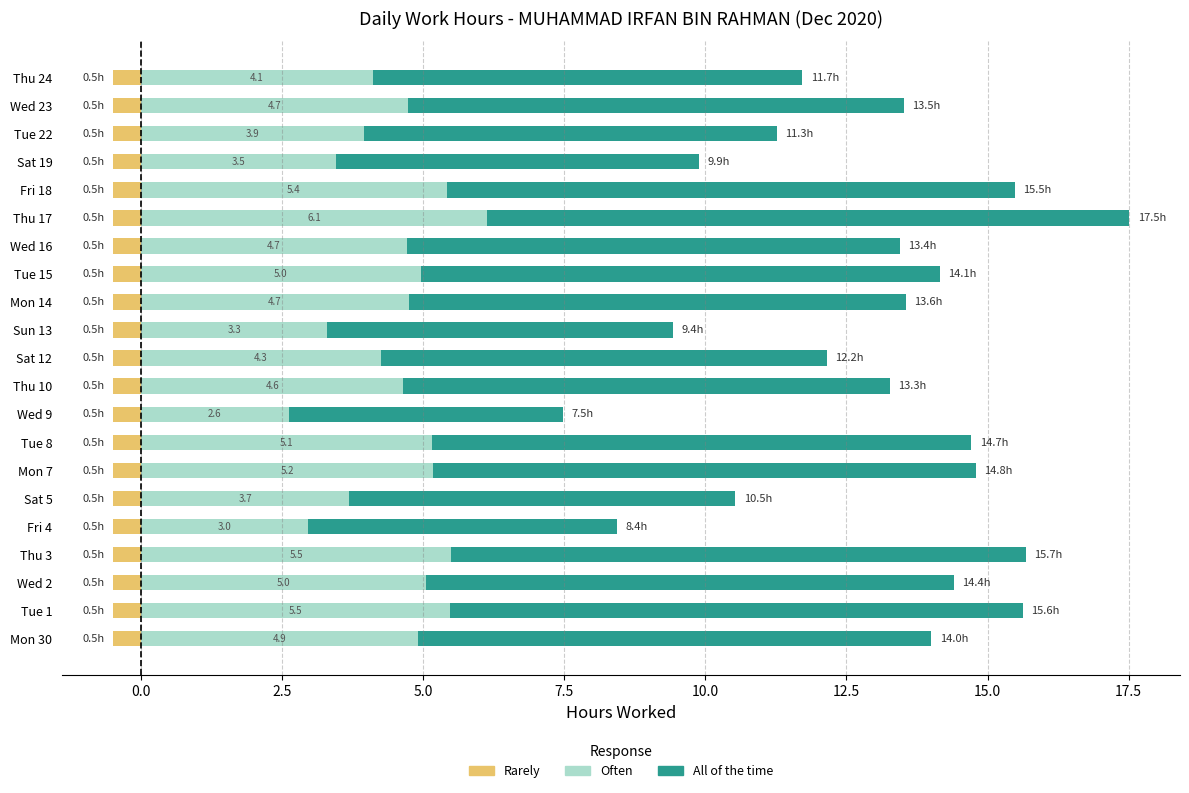

List the series in order of their overall mean, lowest first.

Rarely, Often, All of the time